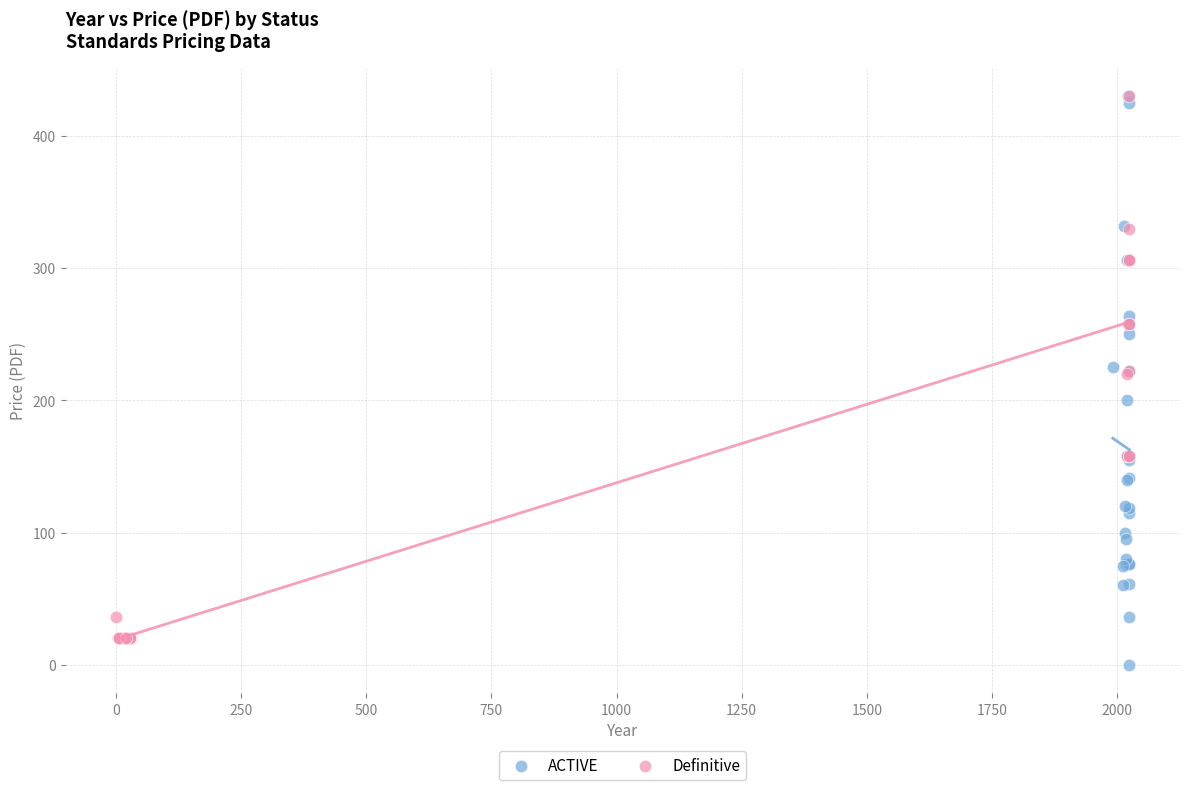

What are all the series names shown in the legend?

ACTIVE, Definitive